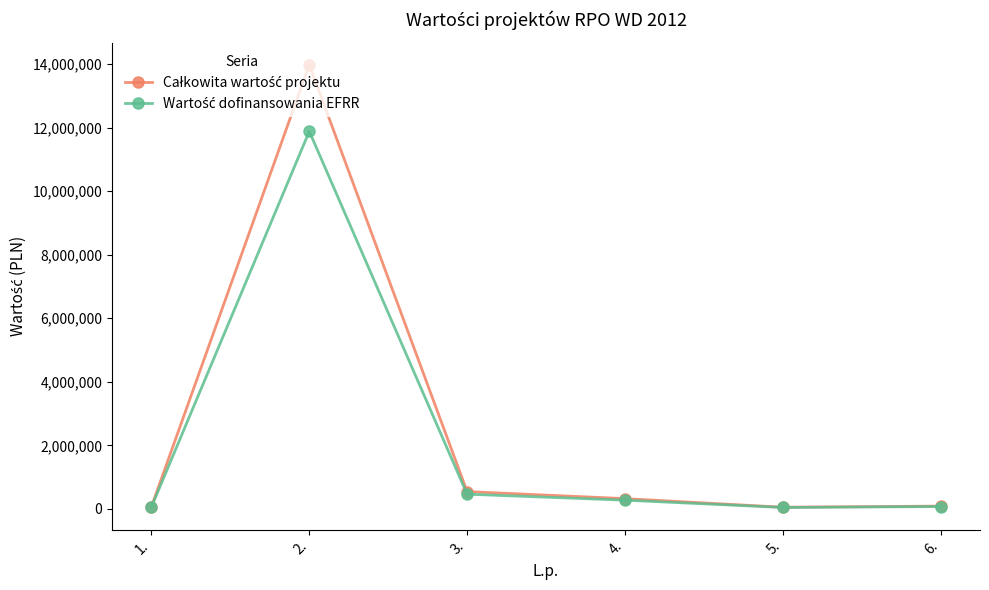

Count the number of data series in this chart.

2